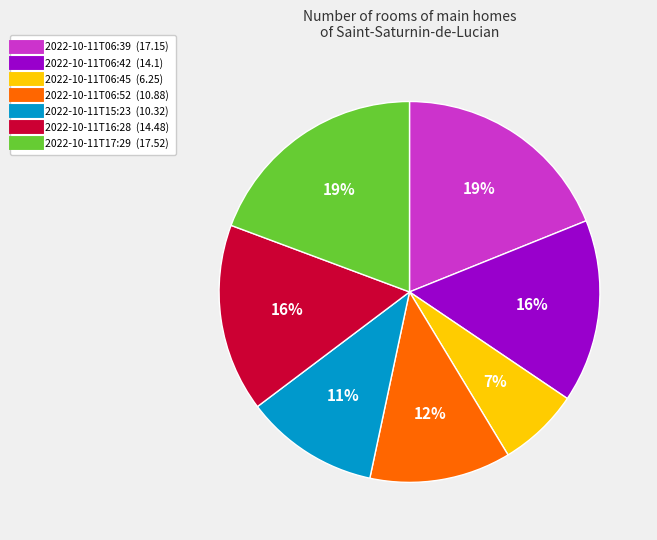

True or false: 2022-10-11T06:42 accounts for 29% of the total.

False